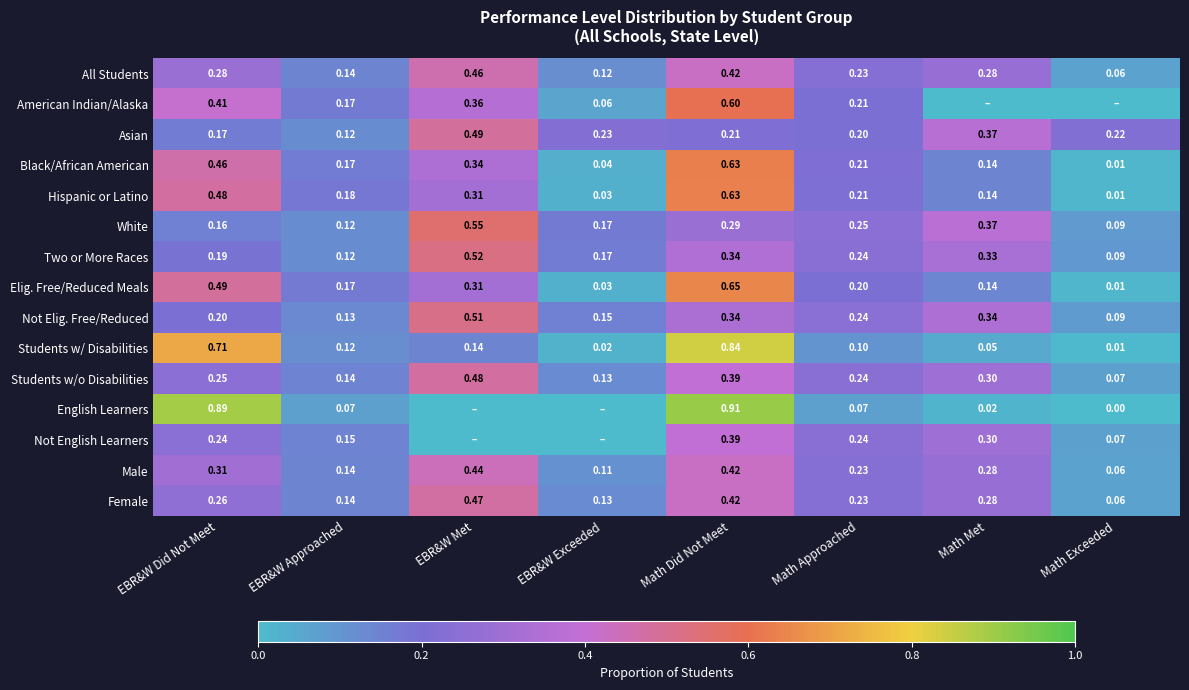

Is the value of Hispanic or Latino at EBR&W Exceeded greater than the value of Not Elig. Free/Reduced at EBR&W Approached?

No